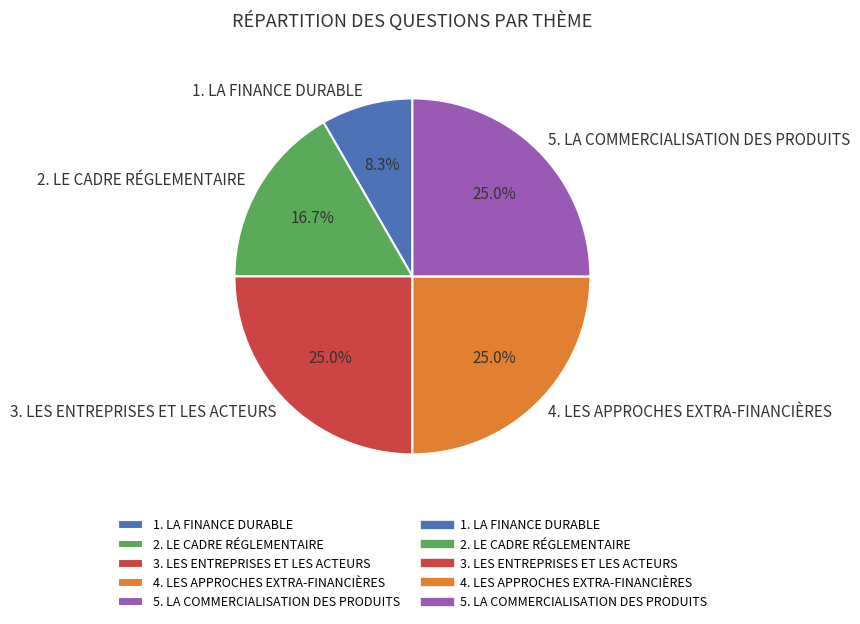

How many segments does this pie chart have?

5